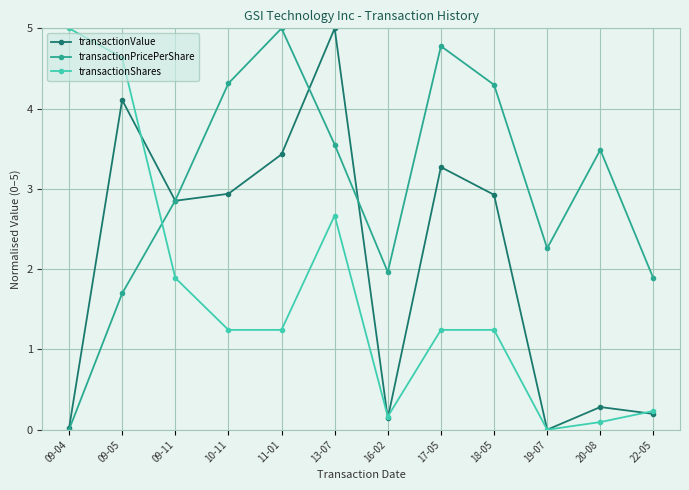

Between which two adjacent categories do transactionValue and transactionShares first intersect?

09-05 and 09-11